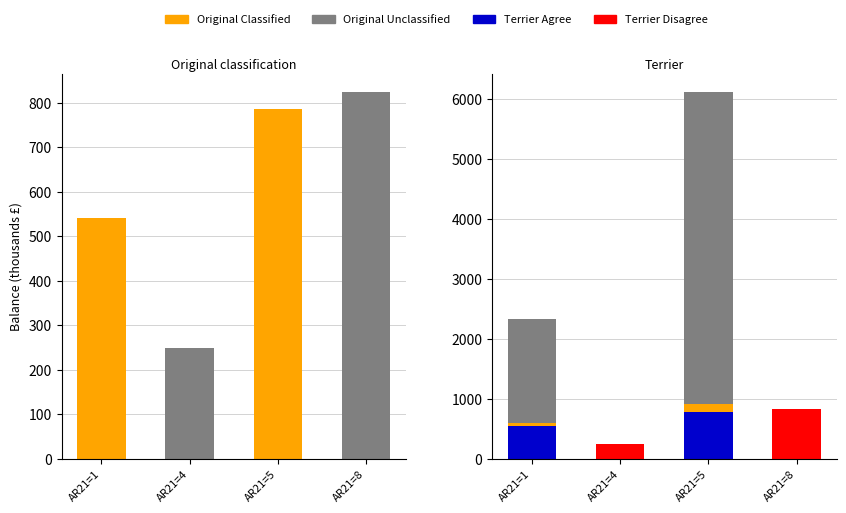

What is the value of the Original Unclassified bar at the 4th from the left?

823.4